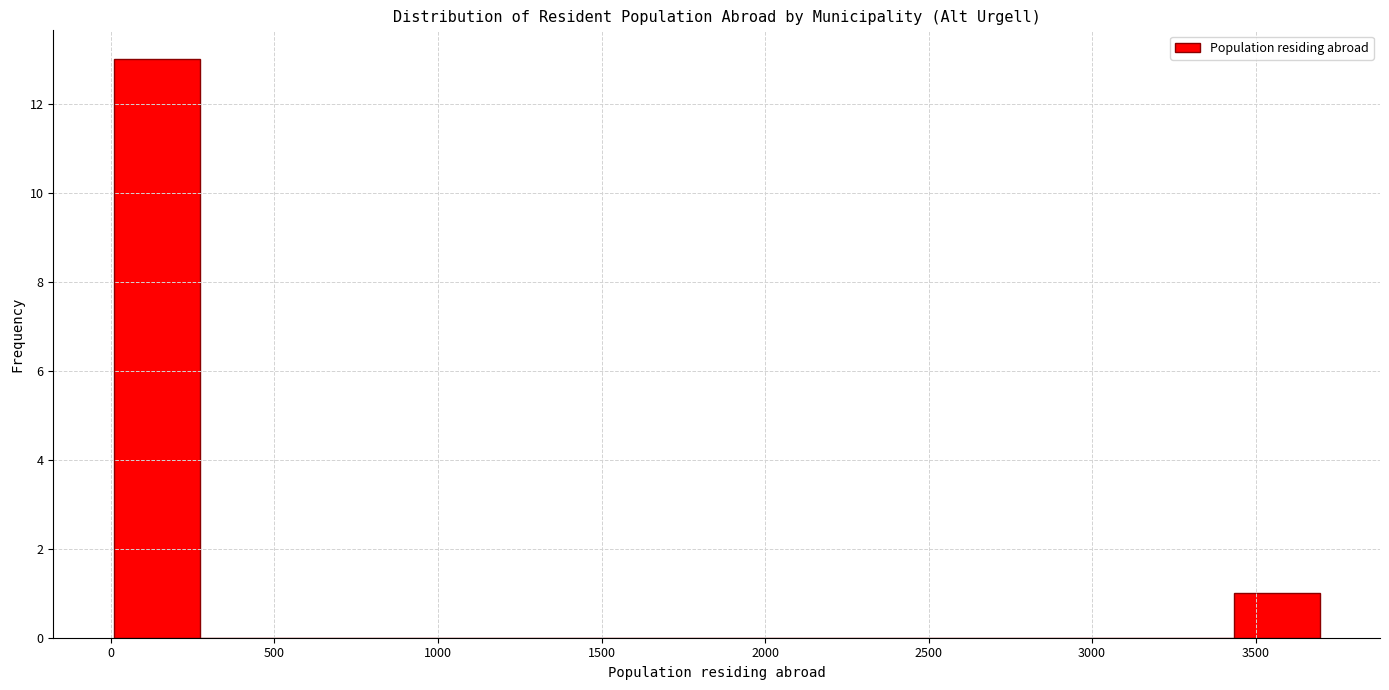

Reading left to right, transcribe this chart: for each bar, give the range it covers on the x-axis and its height. Neither the bar edges nor the heights are printed on the chart, so give them approximately, as read against the axes.

0 to 250: 13
250 to 550: 0
550 to 800: 0
800 to 1050: 0
1050 to 1350: 0
1350 to 1600: 0
1600 to 1850: 0
1850 to 2100: 0
2100 to 2400: 0
2400 to 2650: 0
2650 to 2900: 0
2900 to 3150: 0
3150 to 3450: 0
3450 to 3700: 1